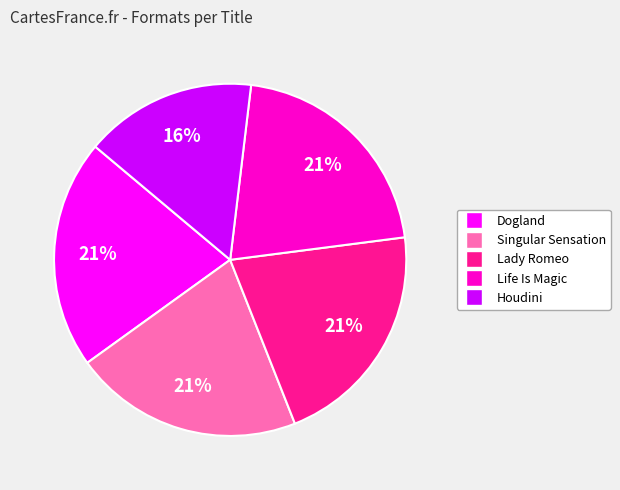

To the nearest percent, what is the difference between the largest and smallest slice percentages?

5%